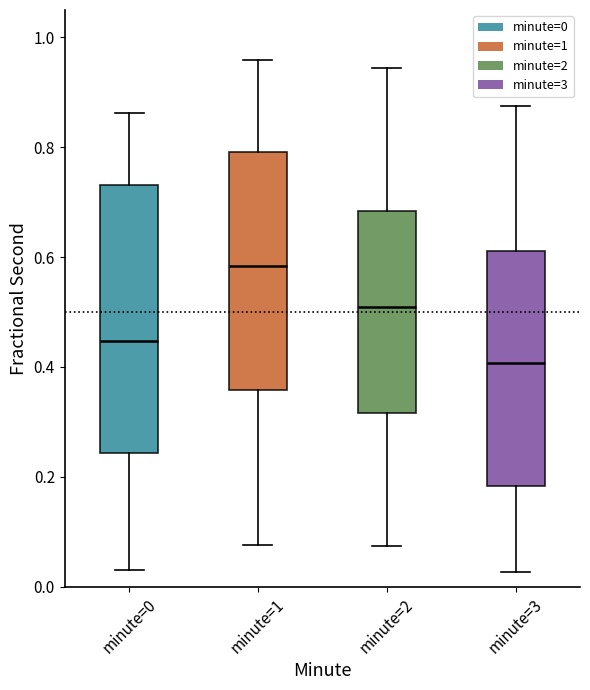

Reading left to right, transcribe this box plot: for each box, give where its median line is, the range the box spans, and where its two whiskers end, as read against the y-axis. The values are not printed on the chart, so give them approximately, as read against the axis.

minute=0: median 0.44, box 0.24 to 0.74, whiskers 0.02 to 0.86
minute=1: median 0.58, box 0.36 to 0.80, whiskers 0.08 to 0.96
minute=2: median 0.50, box 0.32 to 0.68, whiskers 0.08 to 0.94
minute=3: median 0.40, box 0.18 to 0.62, whiskers 0.02 to 0.88